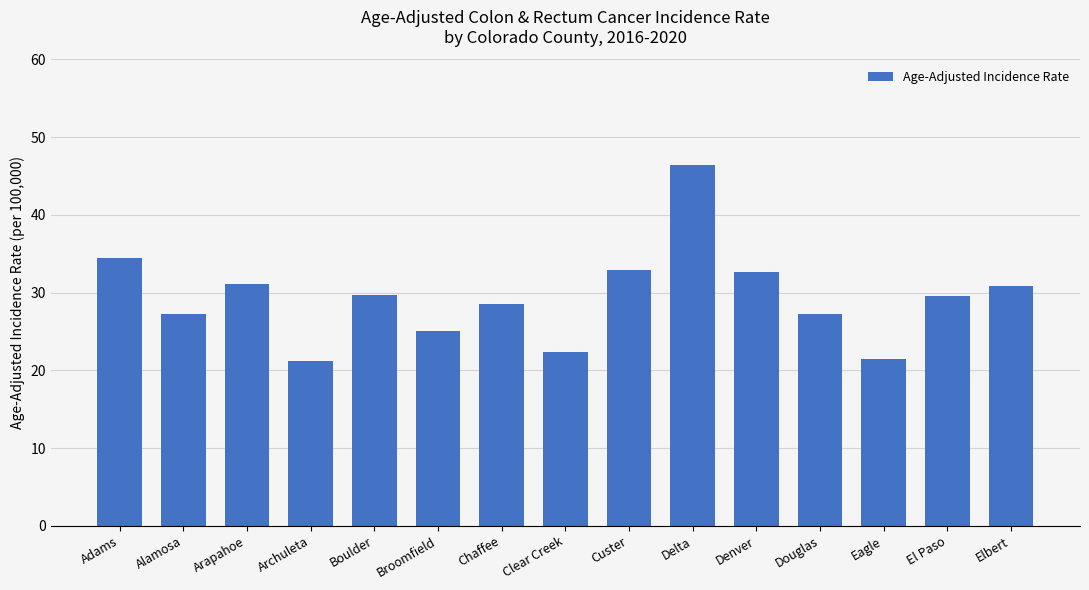

What position from the left is Alamosa?

2